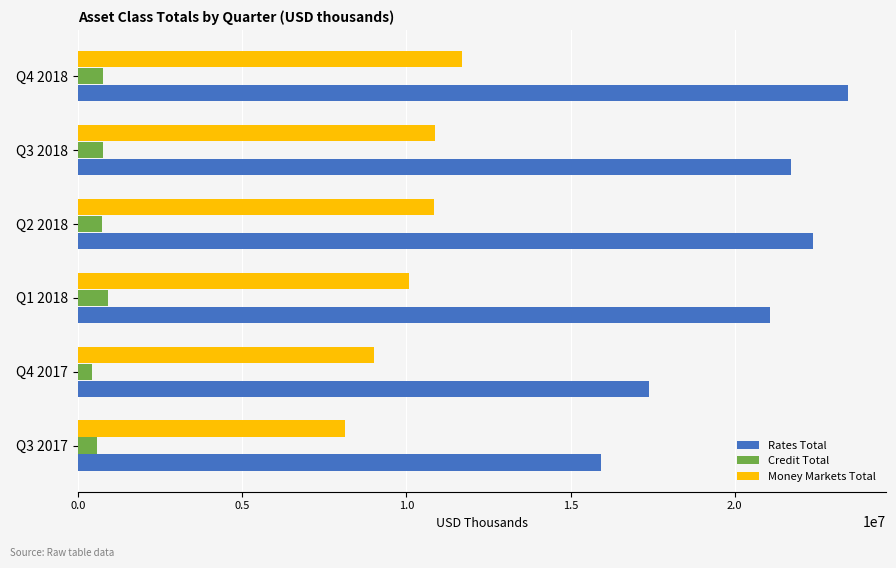

What is the minimum value for Rates Total?

15924038